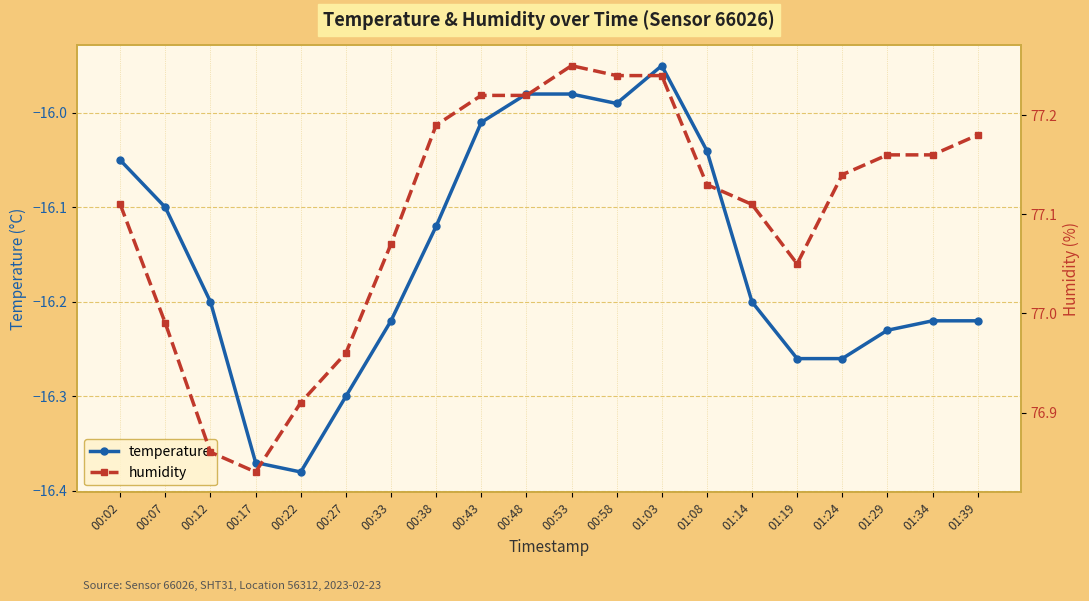

In temperature, how many points are lower than both neighbors (excluding endpoints)?

2